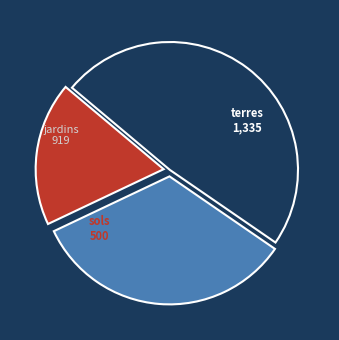

Rank the categories by value from highest to lowest.

terres, jardins, sols